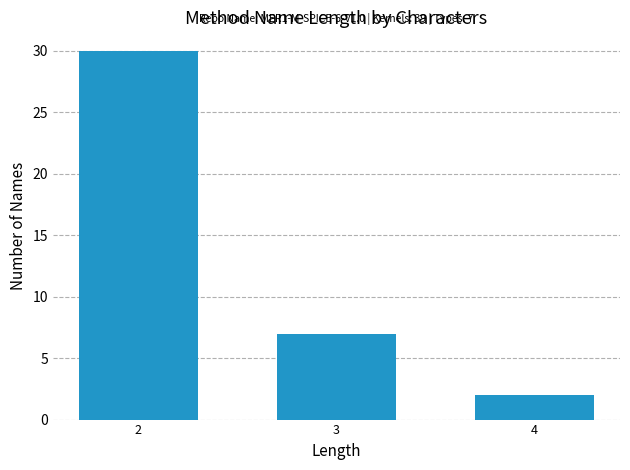

Reading left to right, what are all the values shown in this chart?

2=30	3=7	4=2